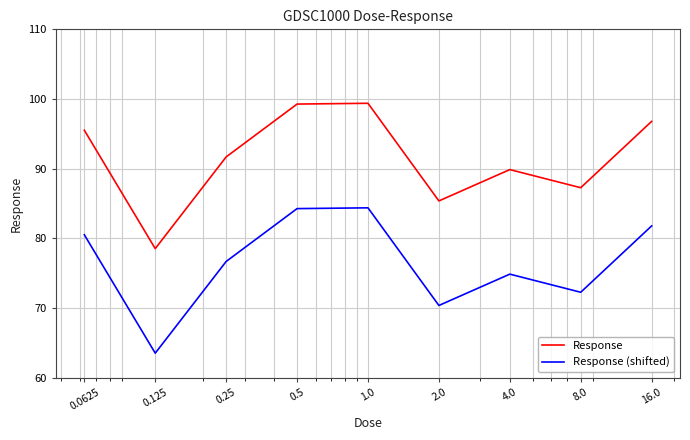

What are all the series names shown in the legend?

Response, Response (shifted)